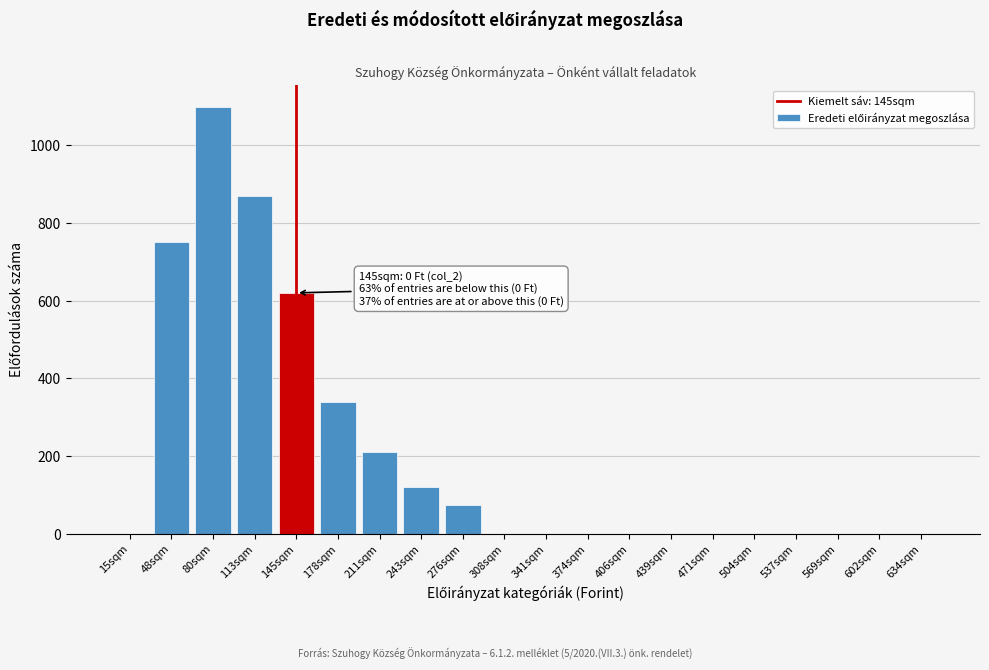

Reading right to left, transcribe all the data shown in this chart.

634sqm=0	602sqm=0	569sqm=0	537sqm=0	504sqm=0	471sqm=0	439sqm=0	406sqm=0	374sqm=0	341sqm=0	308sqm=0	276sqm=75	243sqm=120	211sqm=210	178sqm=340	145sqm=620	113sqm=870	80sqm=1100	48sqm=750	15sqm=0